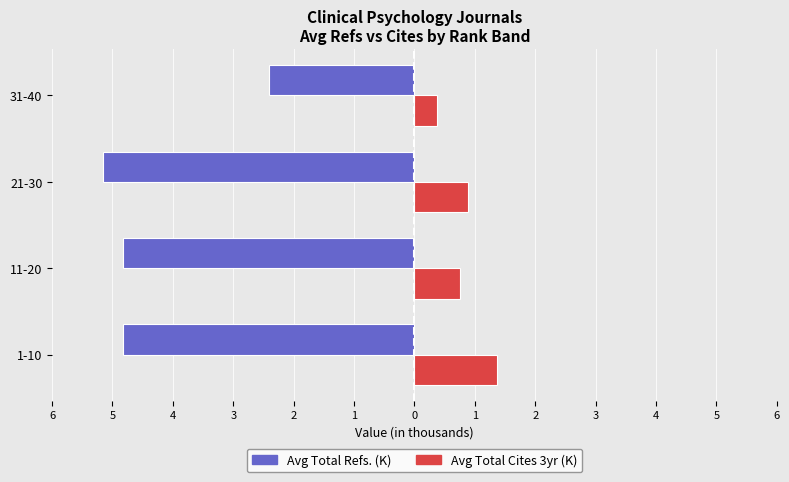

What is the minimum value for Avg Total Cites 3yr (K)?

0.4